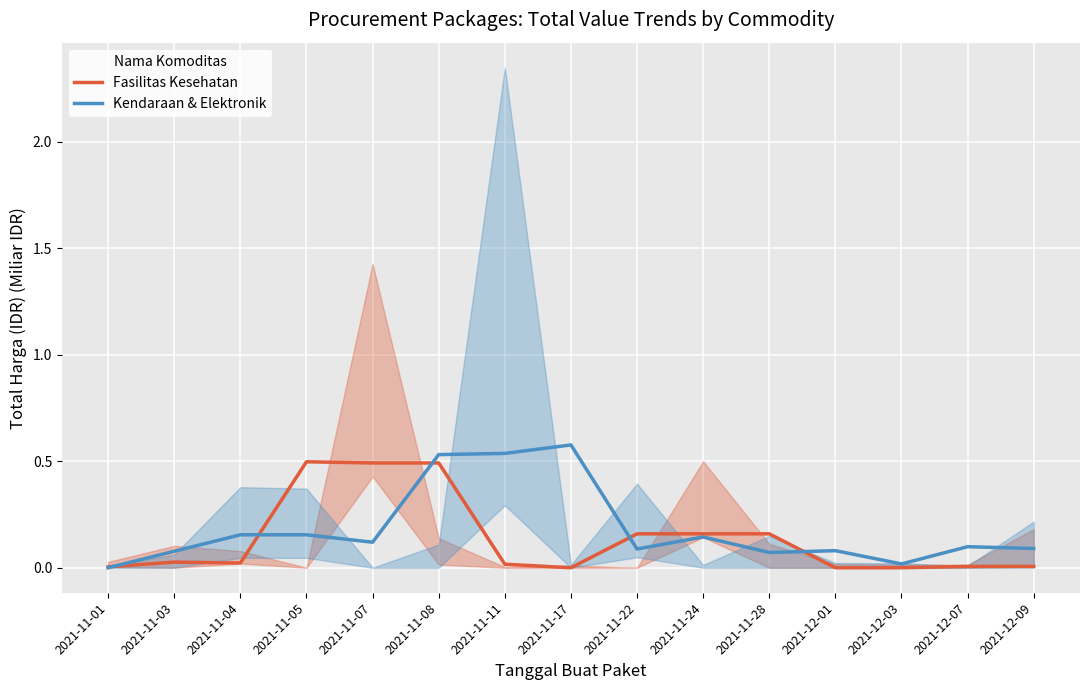

In Fasilitas Kesehatan, how many points are higher than both neighbors (excluding endpoints)?

2